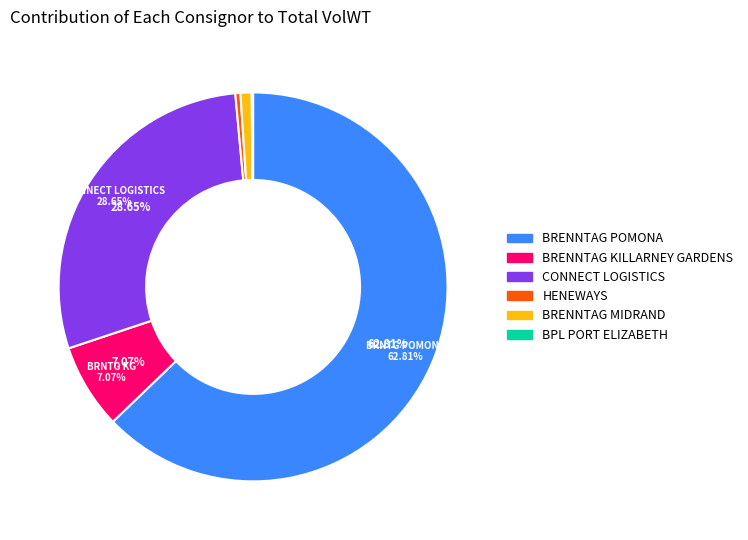

What portion of the pie excludes CONNECT LOGISTICS?

71.3%